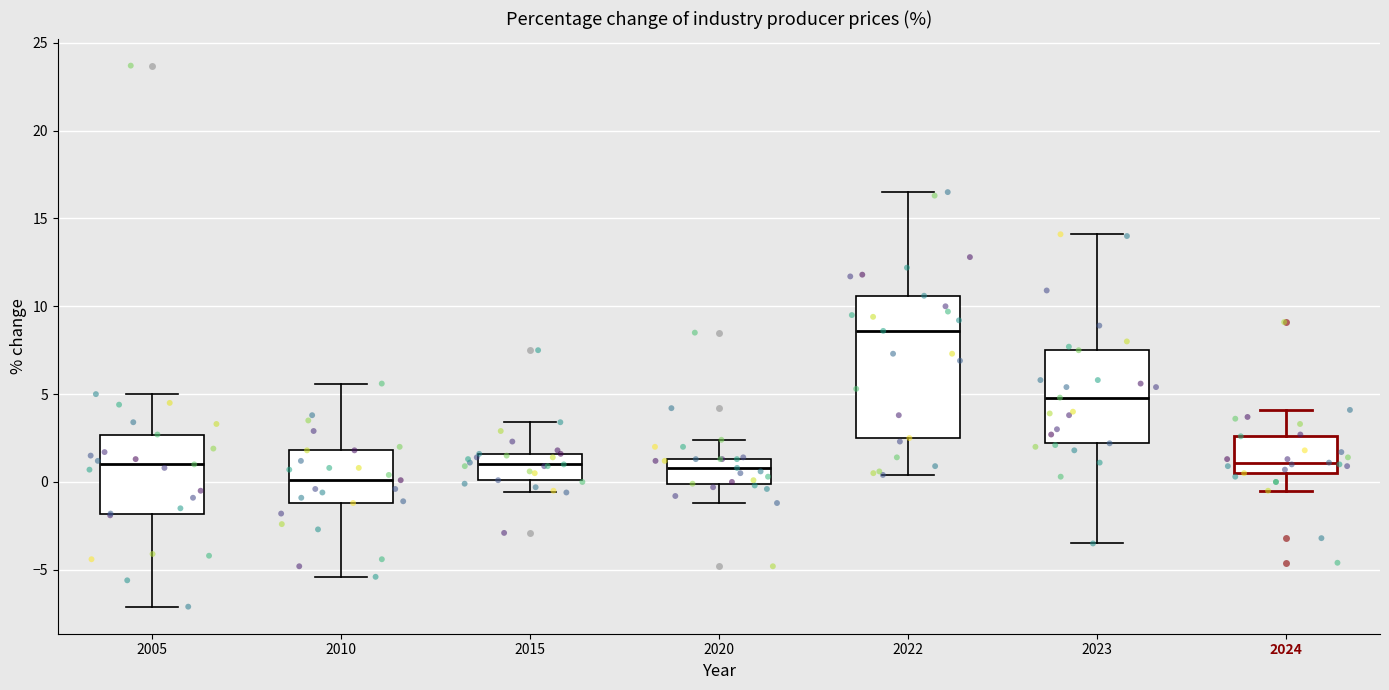

Comparing the boxes themselves (not the whiskers), which one is the tallest?

2022